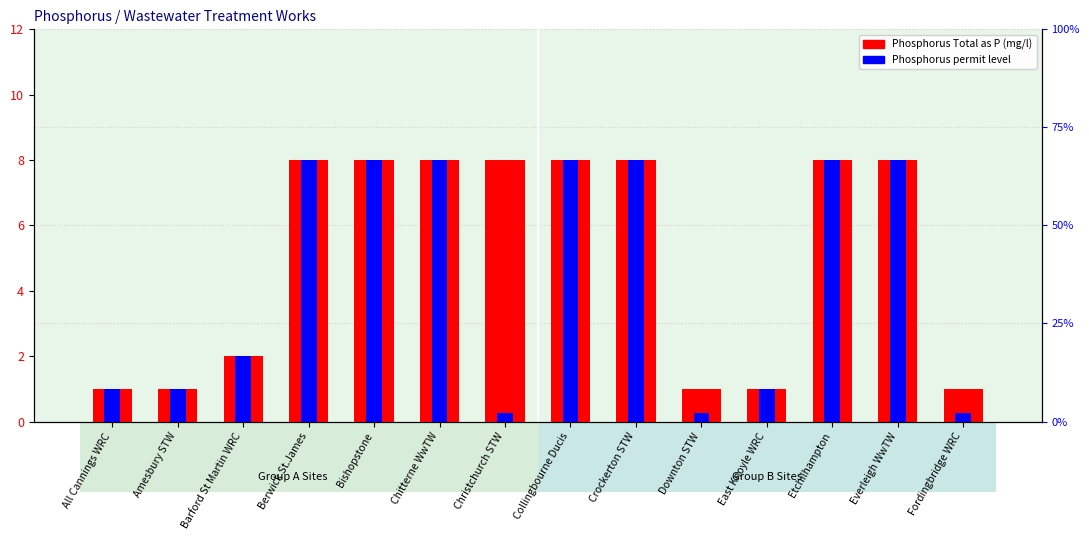

Are the bars horizontal?

No